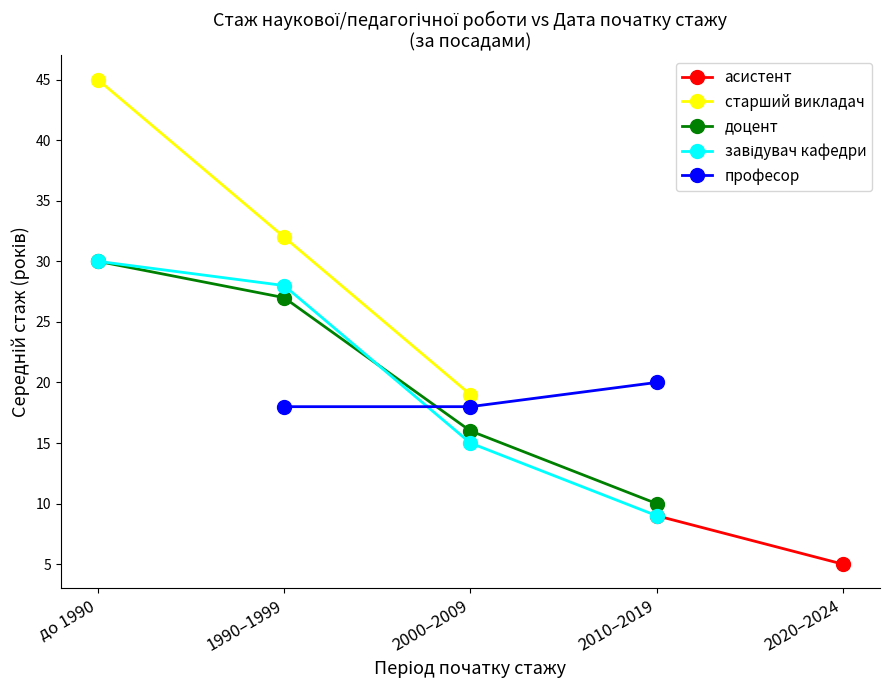

What is the difference between the maximum and minimum values in the доцент series?

20